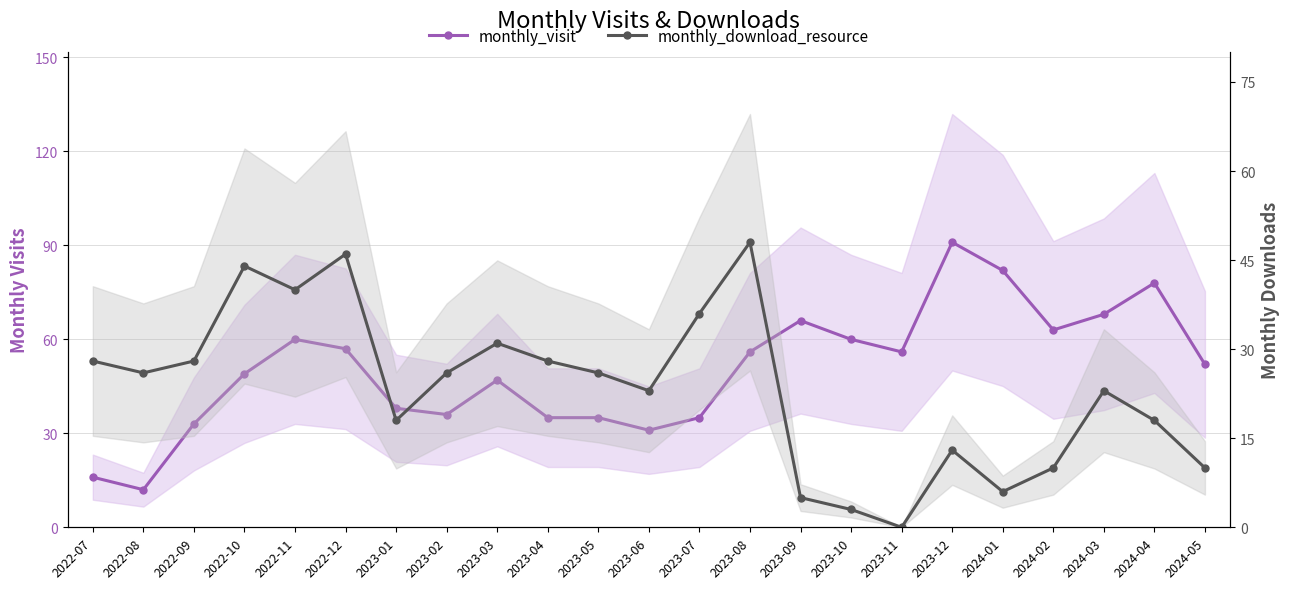

What position from the left is 2024-04?

22